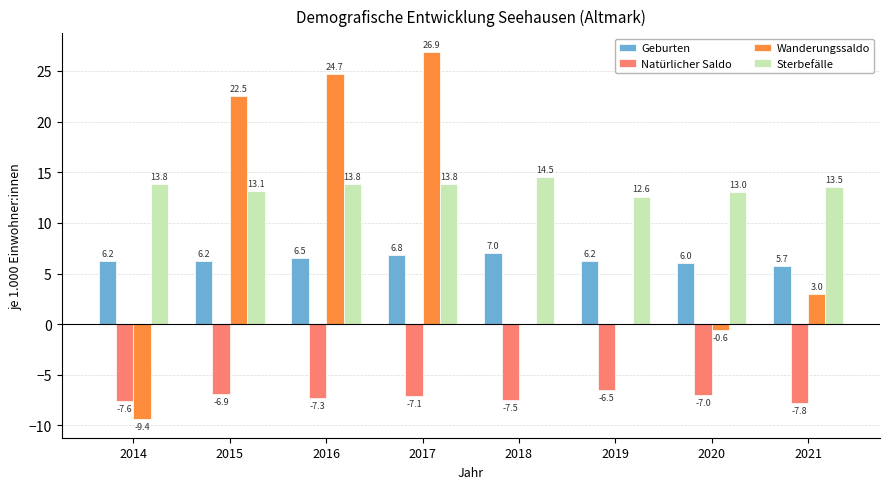

Does the chart contain stacked bars?

No